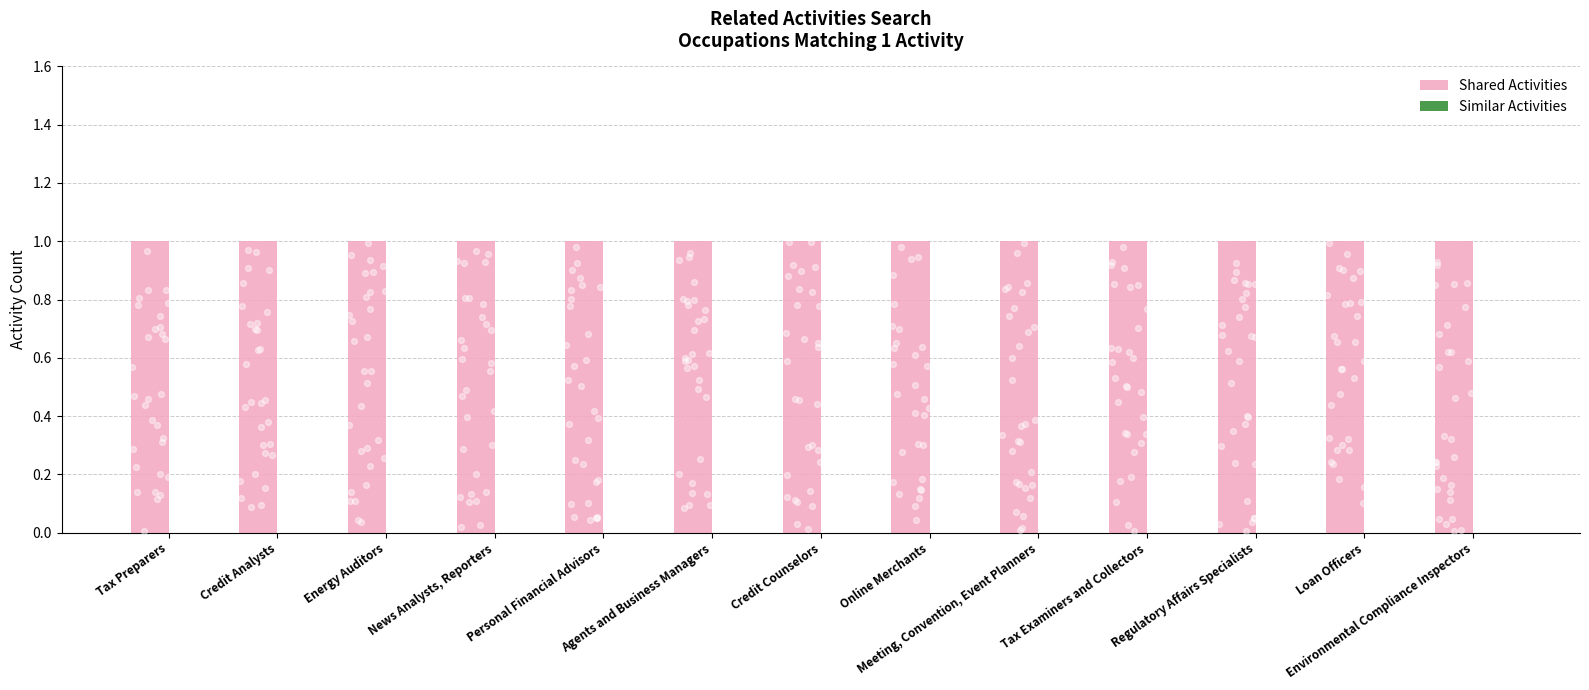

What is the total value across all series at Personal Financial Advisors?

1